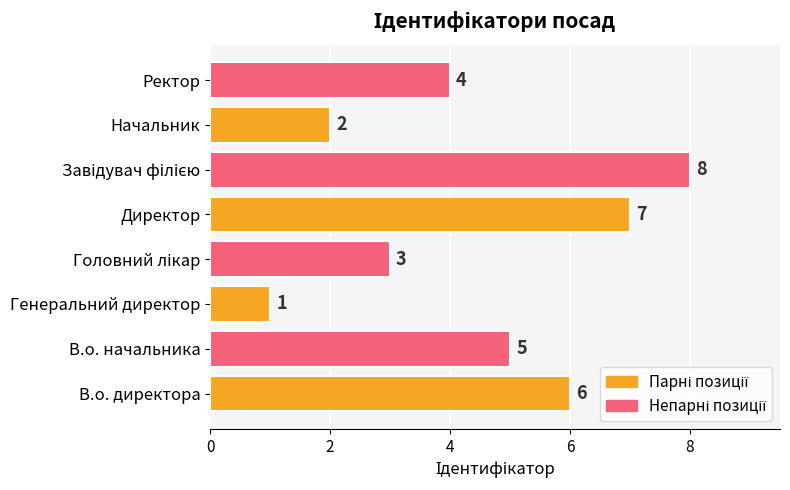

Count the values in the range 3 to 7.

5